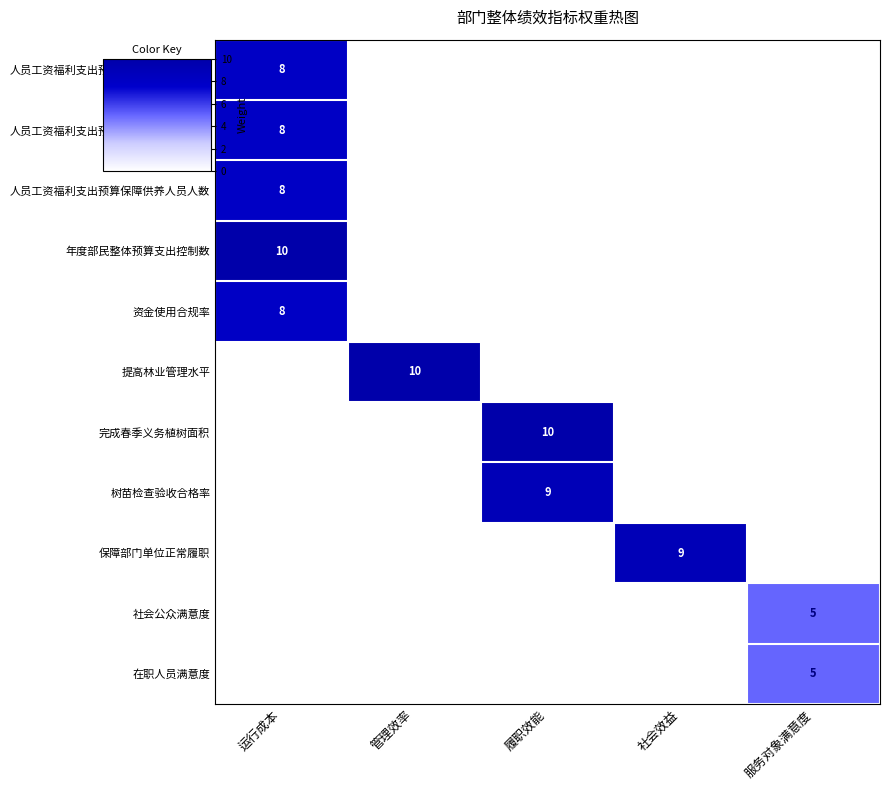

At which category is the sum across all series the highest?

运行成本